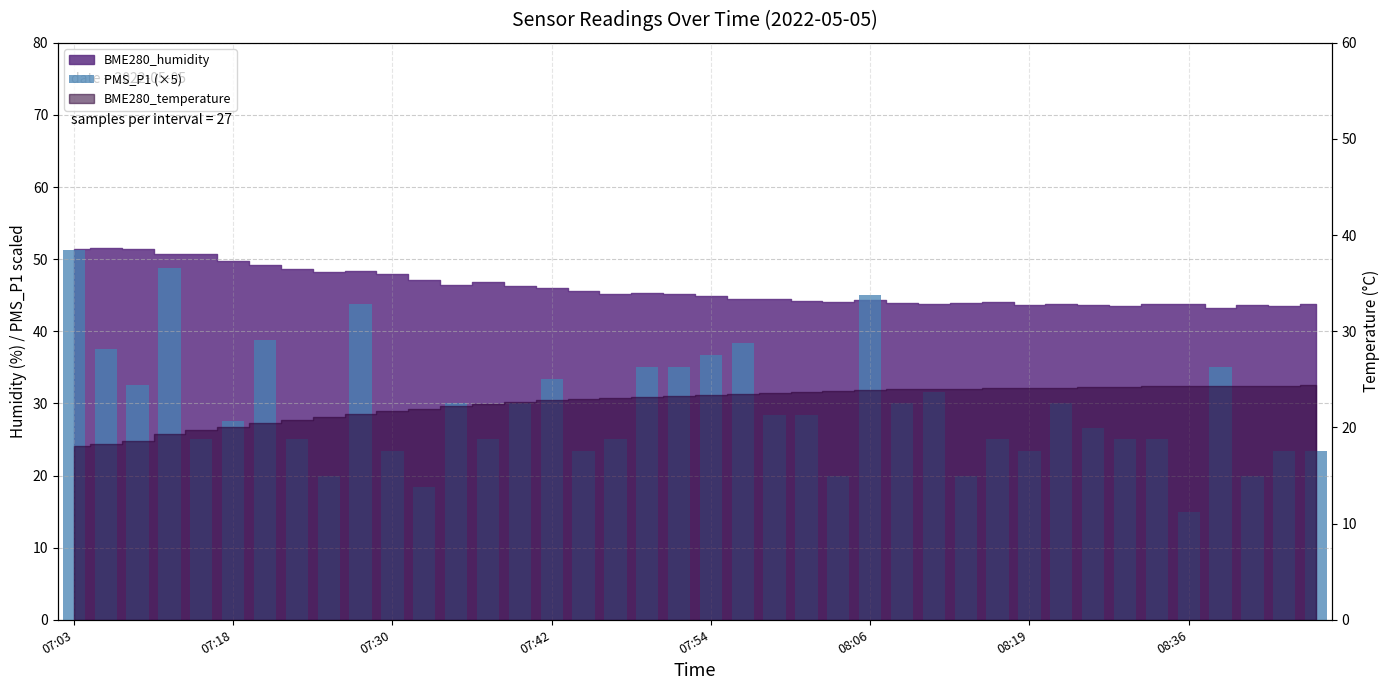

What value does the data have at 8?

20.0